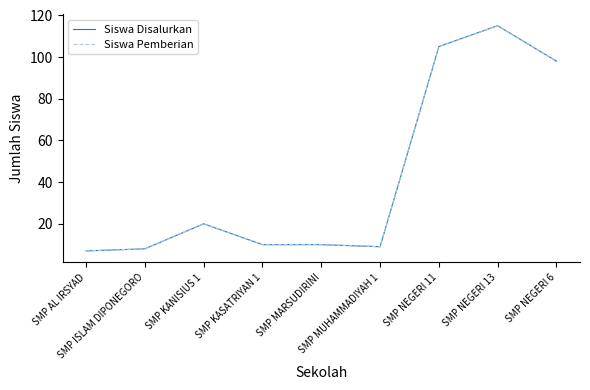

What is the difference between the Siswa Pemberian values at SMP AL IRSYAD and SMP KANISIUS 1?

13